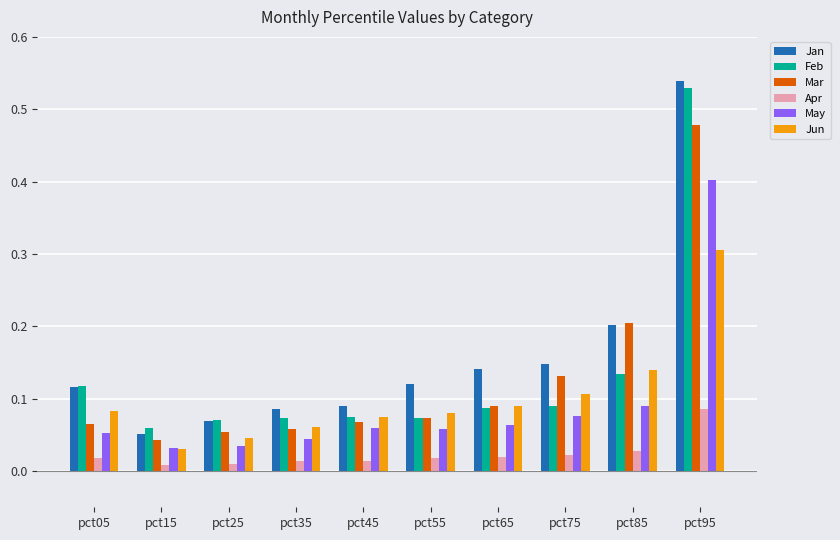

Which series has the widest spread of values?

Jan